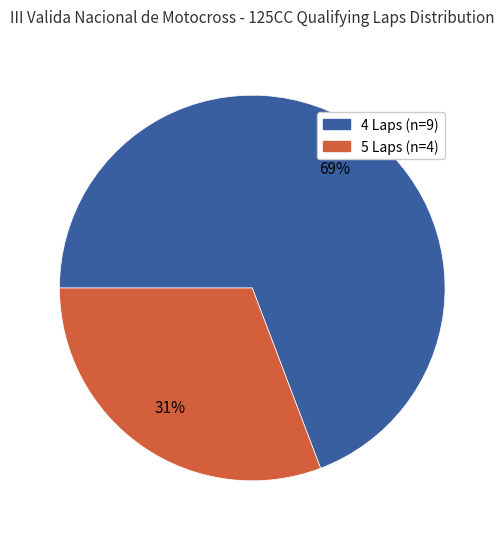

Does any single category account for the majority?

Yes